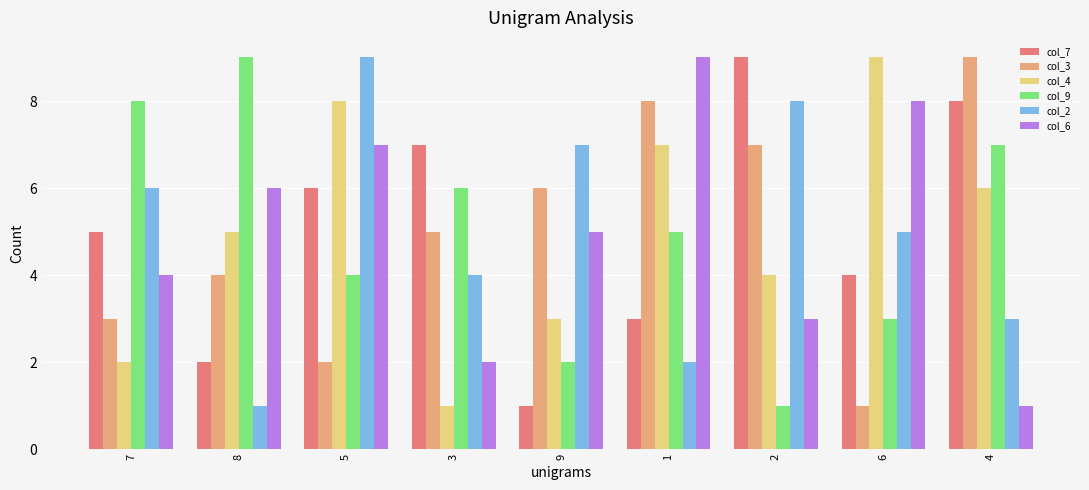

What is the difference between the highest and lowest values at 1?

7